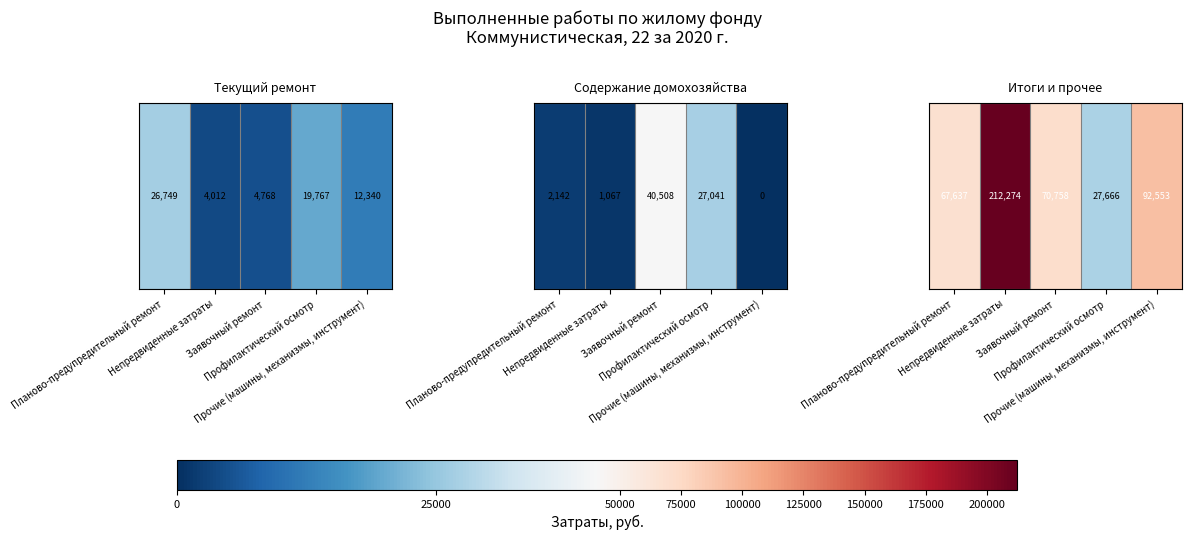

What is the change in value from Заявочный ремонт to Прочие (машины, механизмы, инструмент)?

+21794.9